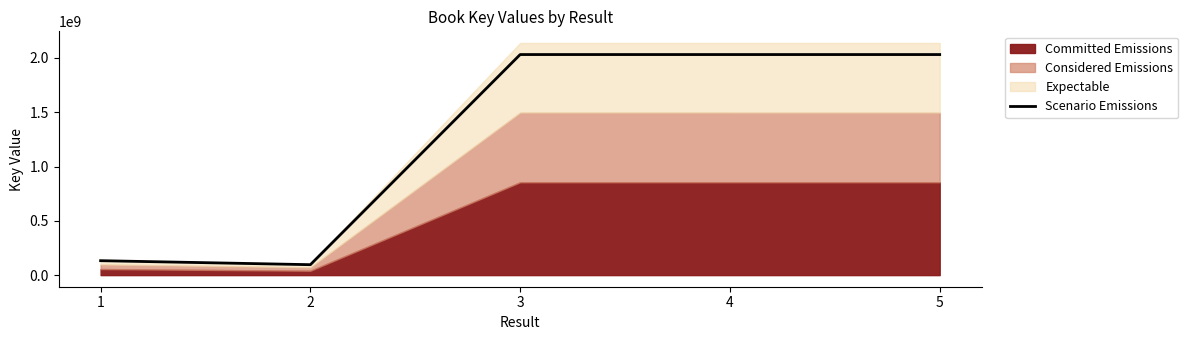

How many lines are shown in the chart?

1